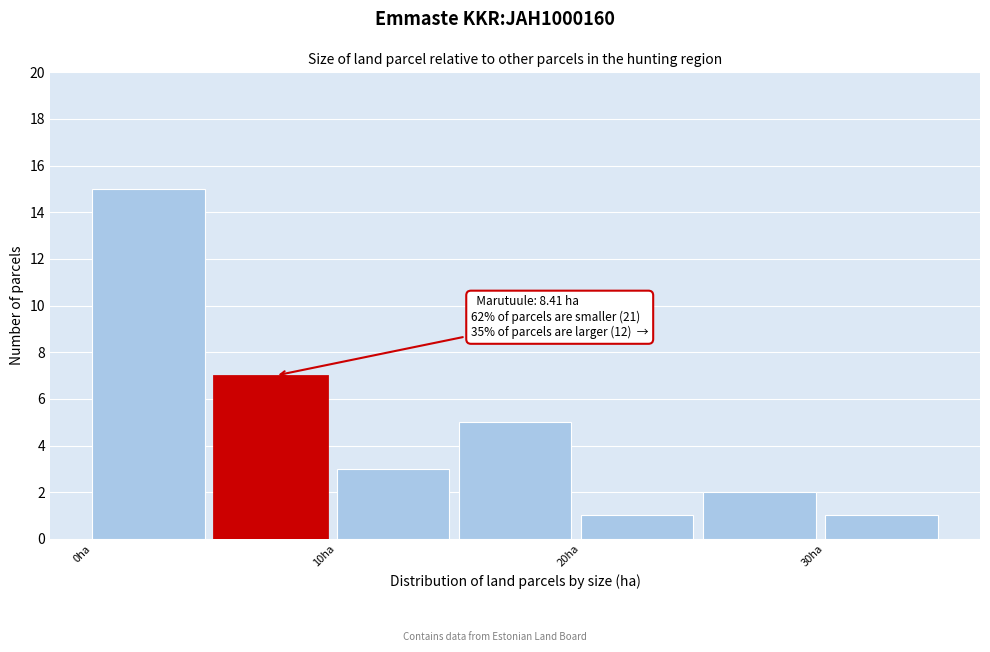

Which range on the x-axis has the tallest bar?

0 to 5